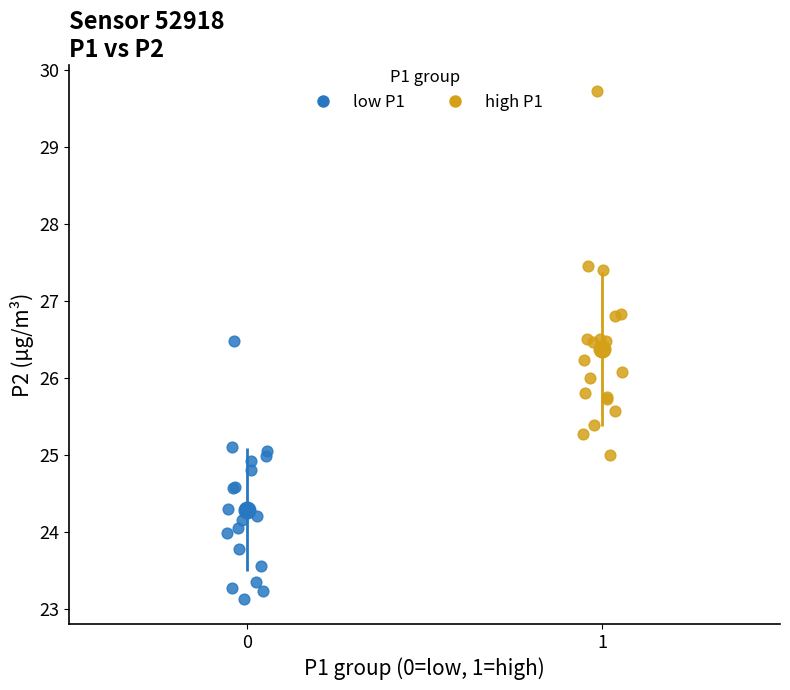

Which series reaches the minimum Y coordinate?

low P1